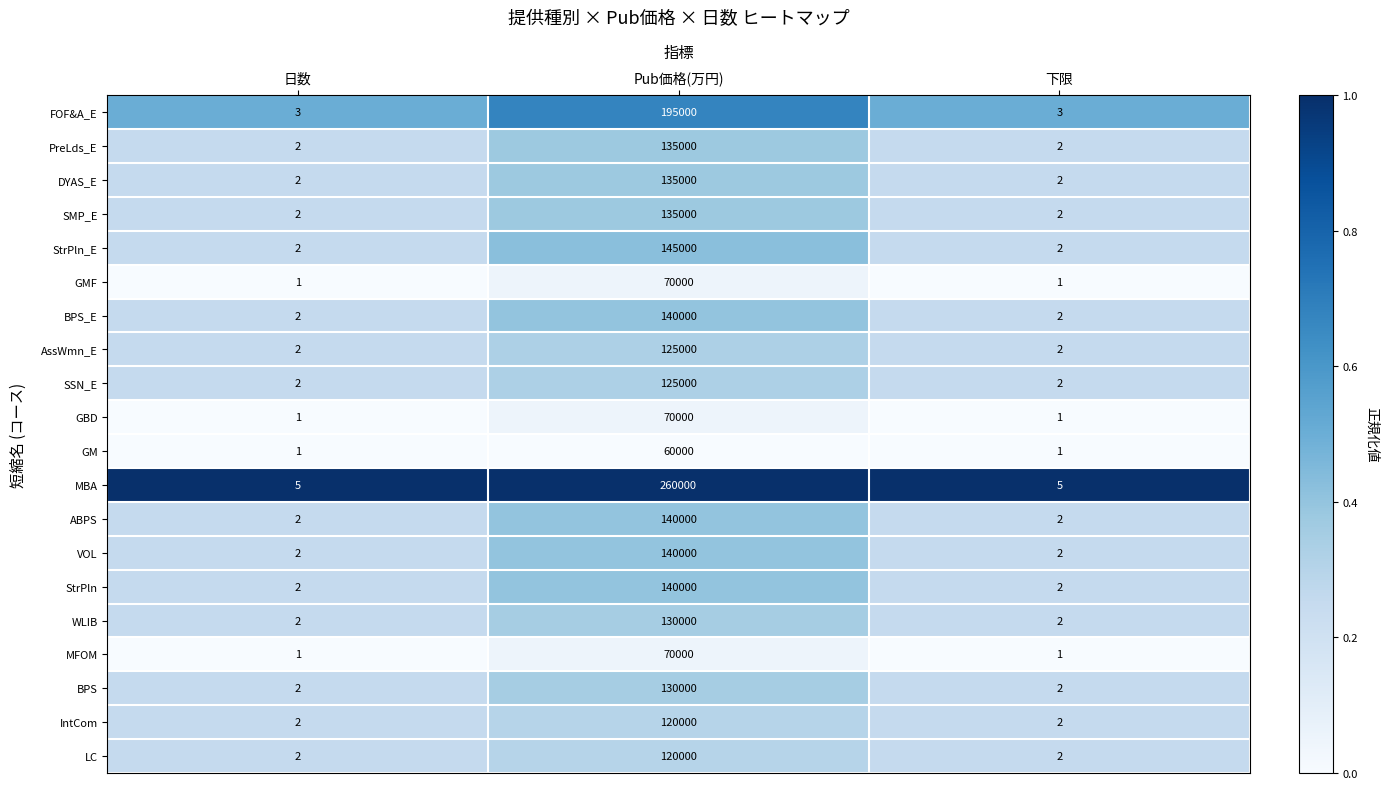

What is the average value of the VOL series?

46668